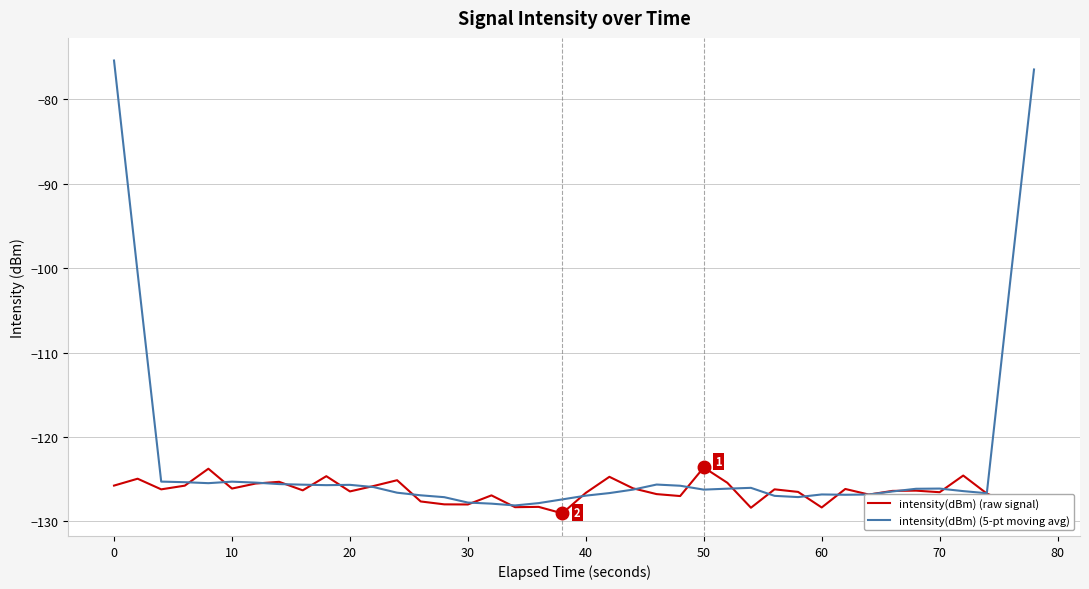

Which series has the widest spread of values?

intensity(dBm) (5-pt moving avg)